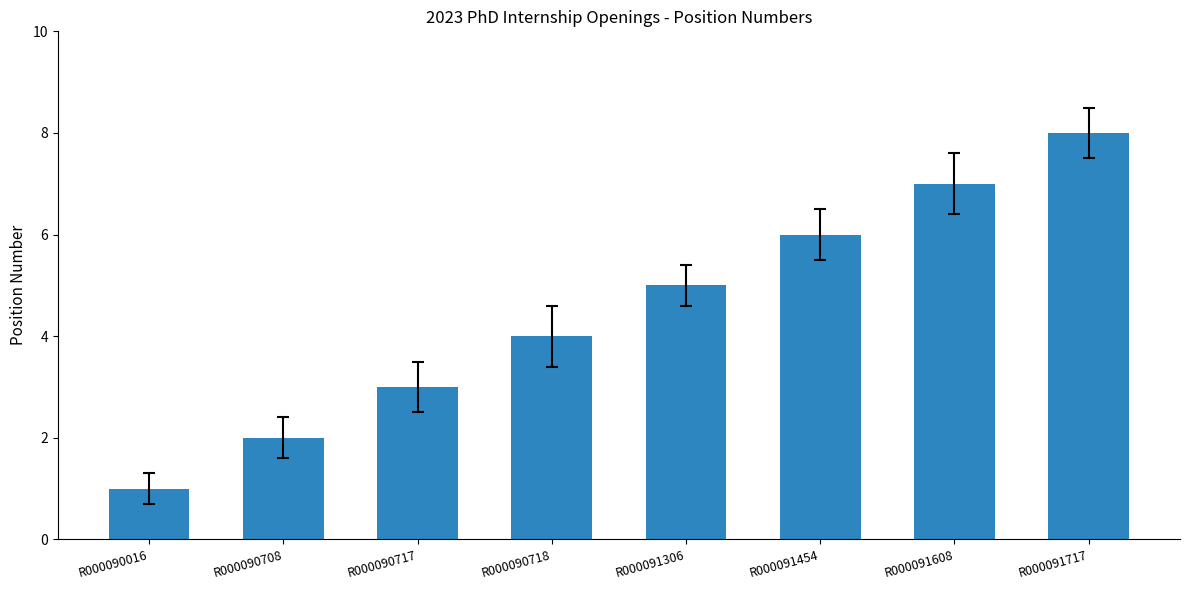

Count the number of categories in the chart.

8